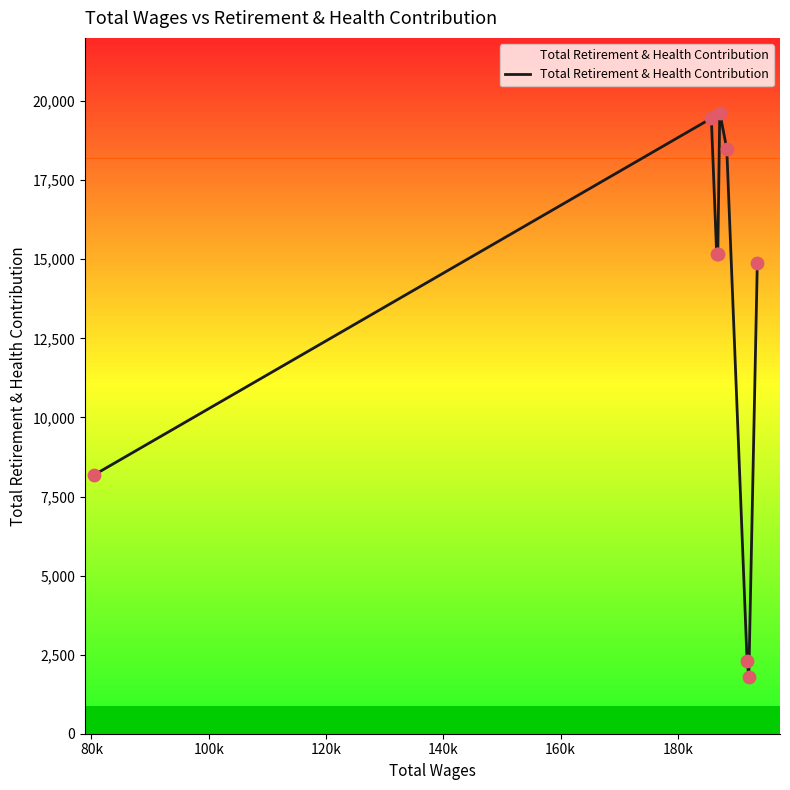

What is the difference between the maximum and minimum values?

17836